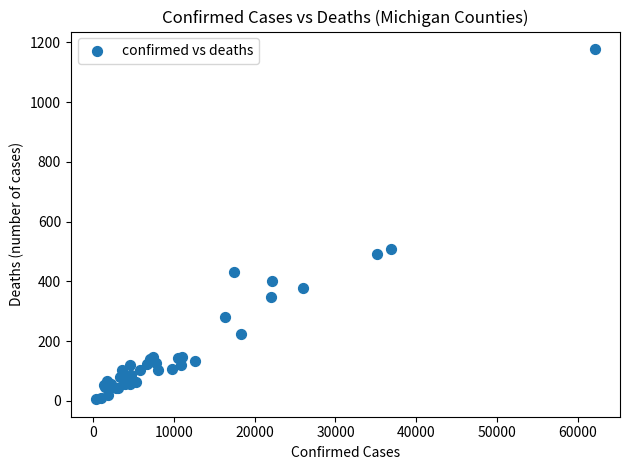

What Y value in the scatter plot is closest to 591?

509